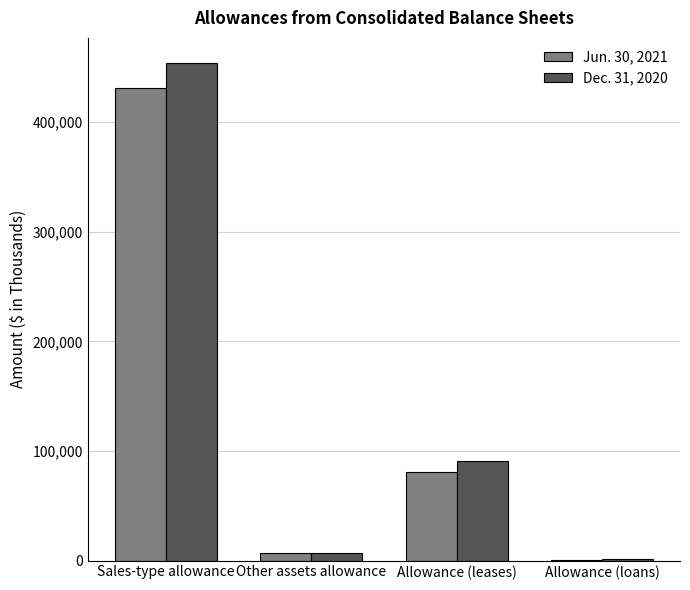

At which label does Jun. 30, 2021 first exceed 80700?

Sales-type allowance